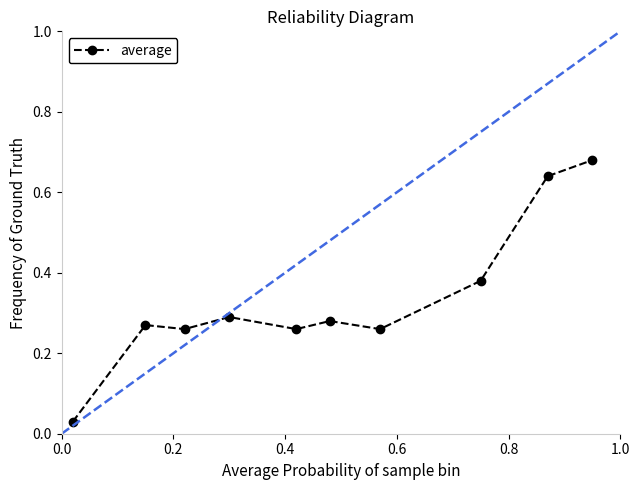

True or false: the data has more than 0 interior local peaks.

True